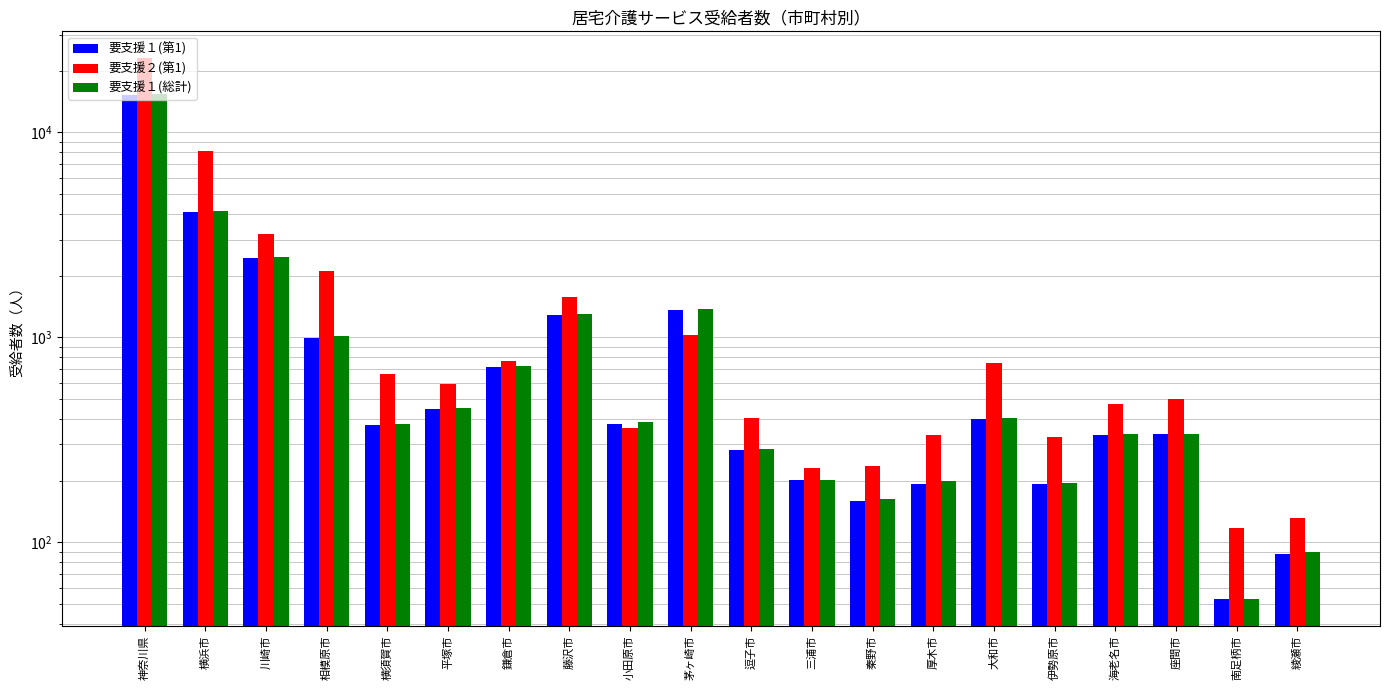

Is the value of 要支援１(第1) at 平塚市 greater than the value of 要支援２(第1) at 伊勢原市?

Yes